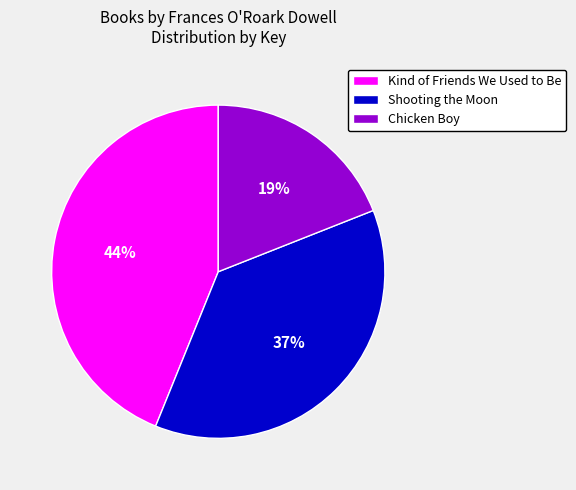

Rank the categories by value from highest to lowest.

Kind of Friends We Used to Be, Shooting the Moon, Chicken Boy